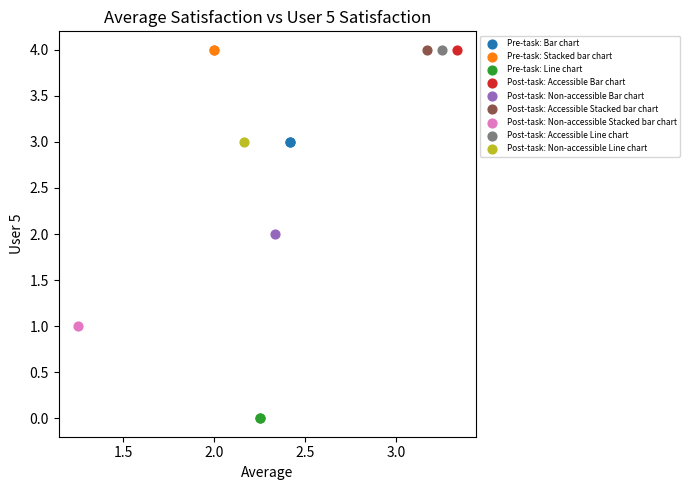

What are all the series names shown in the legend?

Pre-task: Bar chart, Pre-task: Stacked bar chart, Pre-task: Line chart, Post-task: Accessible Bar chart, Post-task: Non-accessible Bar chart, Post-task: Accessible Stacked bar chart, Post-task: Non-accessible Stacked bar chart, Post-task: Accessible Line chart, Post-task: Non-accessible Line chart